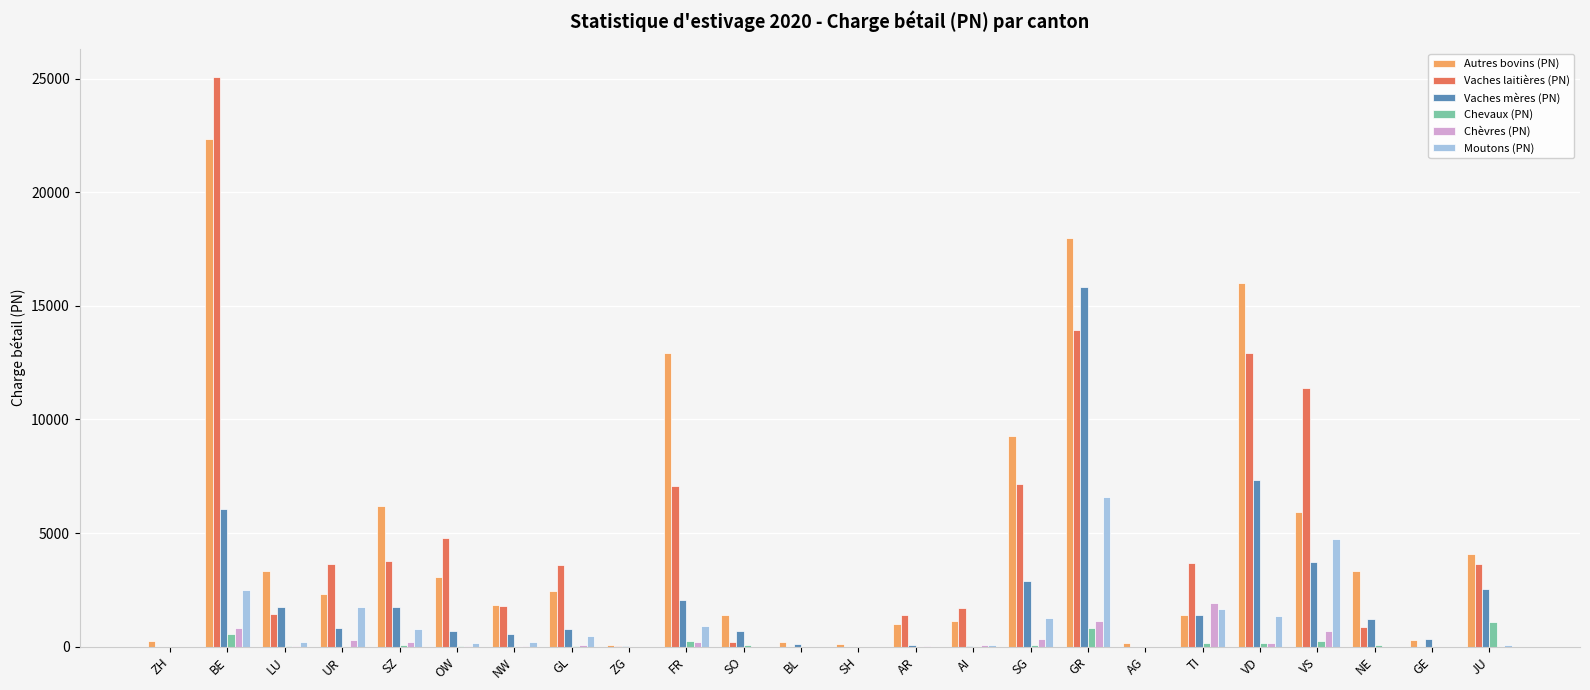

True or false: Vaches laitières (PN) has a value of 854.1 at NE.

True